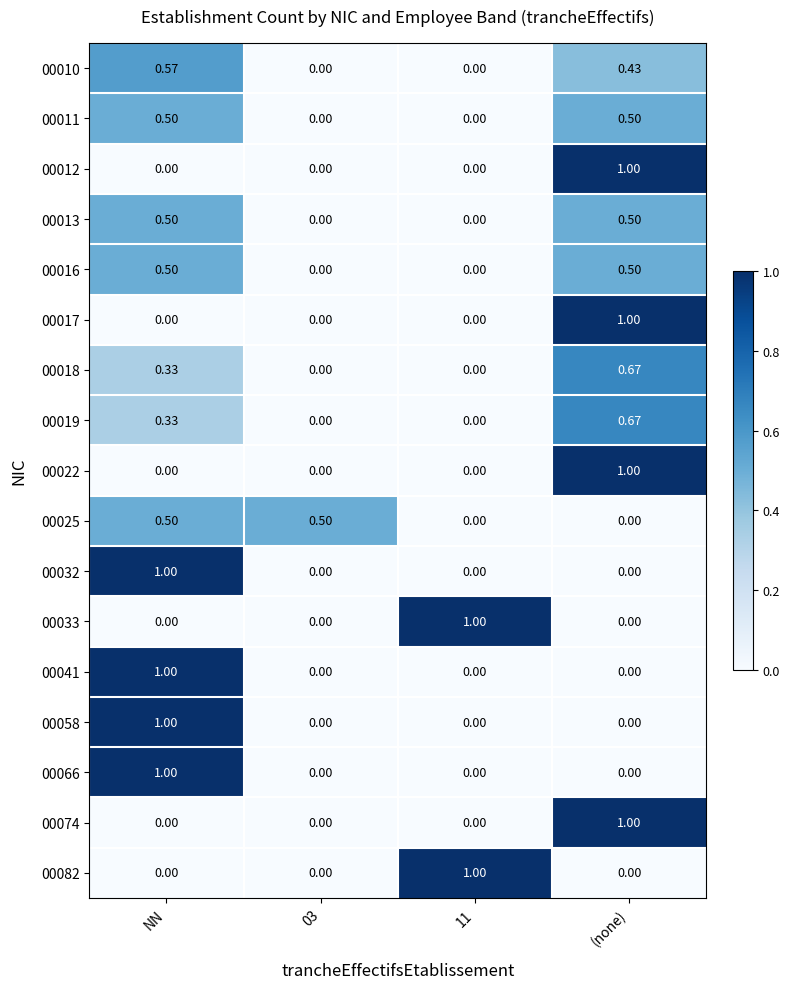

Reading right to left, extract all data points from this chart.

00010: (none)=0.4	11=0.0	03=0.0	NN=0.6
00011: (none)=0.5	11=0.0	03=0.0	NN=0.5
00012: (none)=1.0	11=0.0	03=0.0	NN=0.0
00013: (none)=0.5	11=0.0	03=0.0	NN=0.5
00016: (none)=0.5	11=0.0	03=0.0	NN=0.5
00017: (none)=1.0	11=0.0	03=0.0	NN=0.0
00018: (none)=0.7	11=0.0	03=0.0	NN=0.3
00019: (none)=0.7	11=0.0	03=0.0	NN=0.3
00022: (none)=1.0	11=0.0	03=0.0	NN=0.0
00025: (none)=0.0	11=0.0	03=0.5	NN=0.5
00032: (none)=0.0	11=0.0	03=0.0	NN=1.0
00033: (none)=0.0	11=1.0	03=0.0	NN=0.0
00041: (none)=0.0	11=0.0	03=0.0	NN=1.0
00058: (none)=0.0	11=0.0	03=0.0	NN=1.0
00066: (none)=0.0	11=0.0	03=0.0	NN=1.0
00074: (none)=1.0	11=0.0	03=0.0	NN=0.0
00082: (none)=0.0	11=1.0	03=0.0	NN=0.0